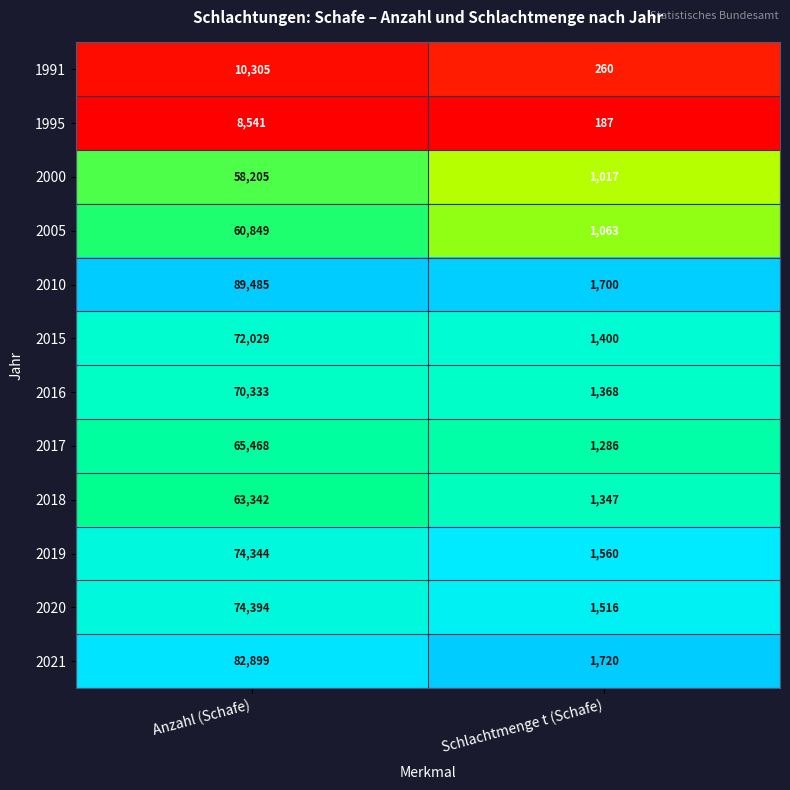

Which category has the lowest value across all series?

Schlachtmenge t (Schafe)